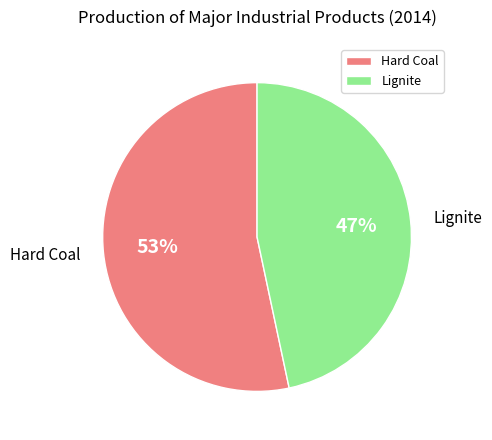

To the nearest percent, what portion does Lignite represent?

47%